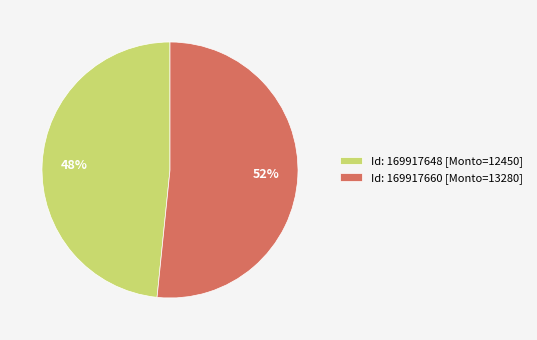

To the nearest percent, what portion does Id: 169917660 [Monto=13280] represent?

52%